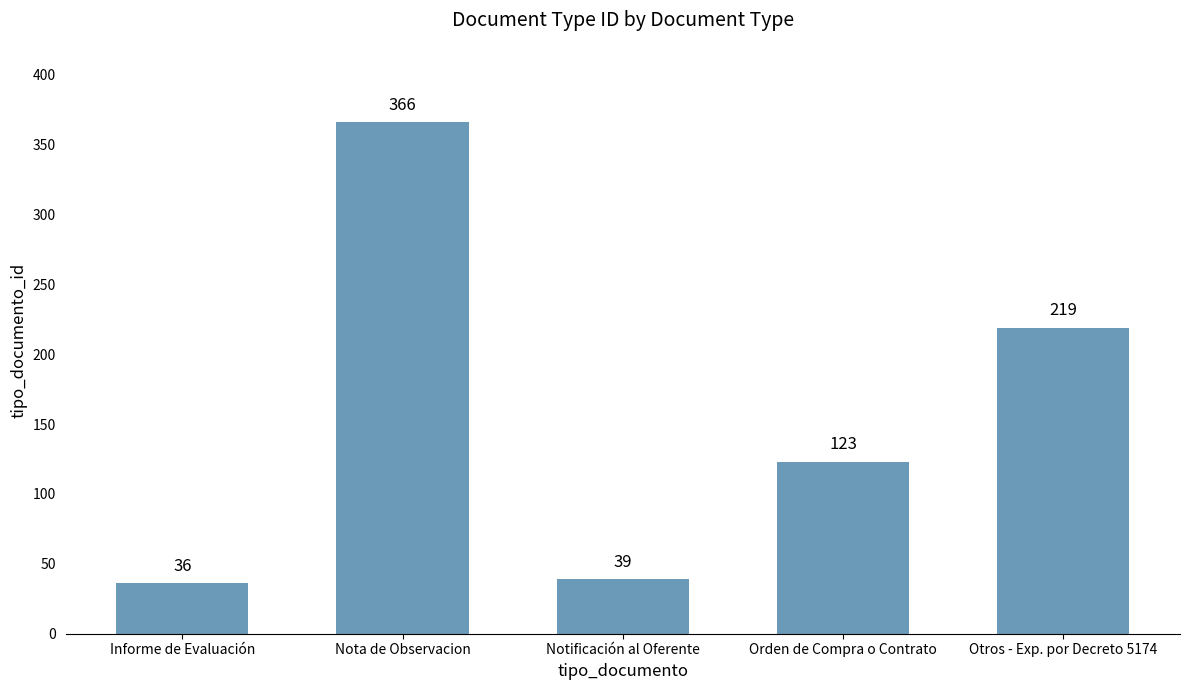

Reading right to left, extract all data points from this chart.

219	123	39	366	36